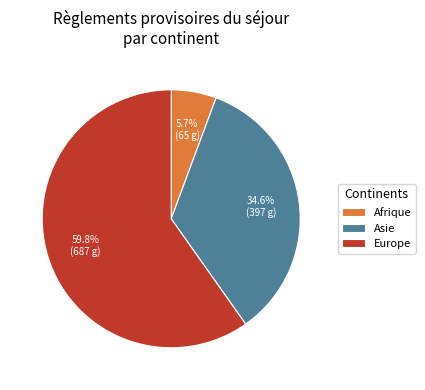

What percentage is the Europe slice, to the nearest percent?

60%